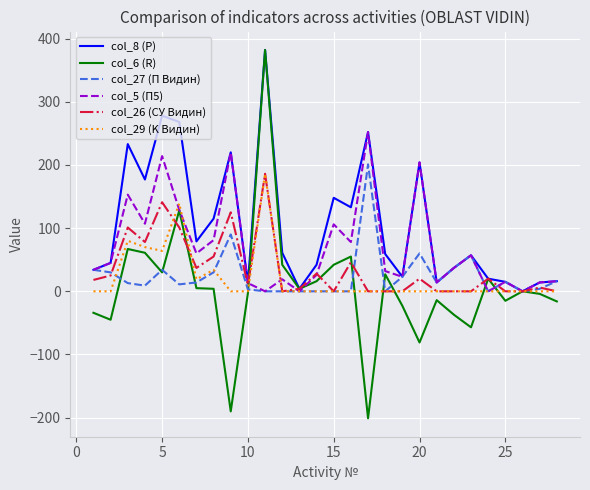

What is the average value of the col_29 (K Видин) series?

21